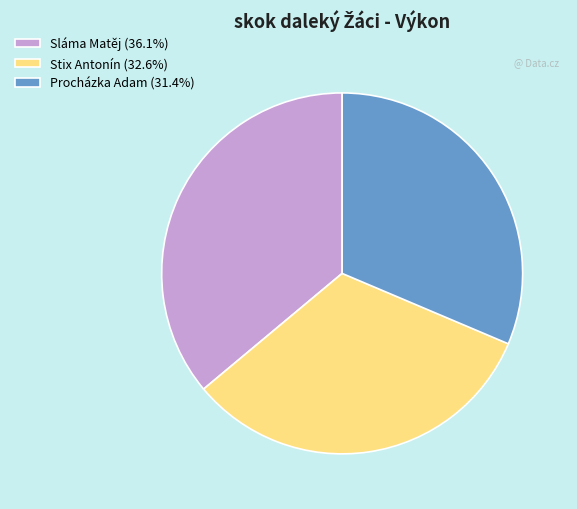

Is Stix Antonín (32.6%) the majority of the pie?

No